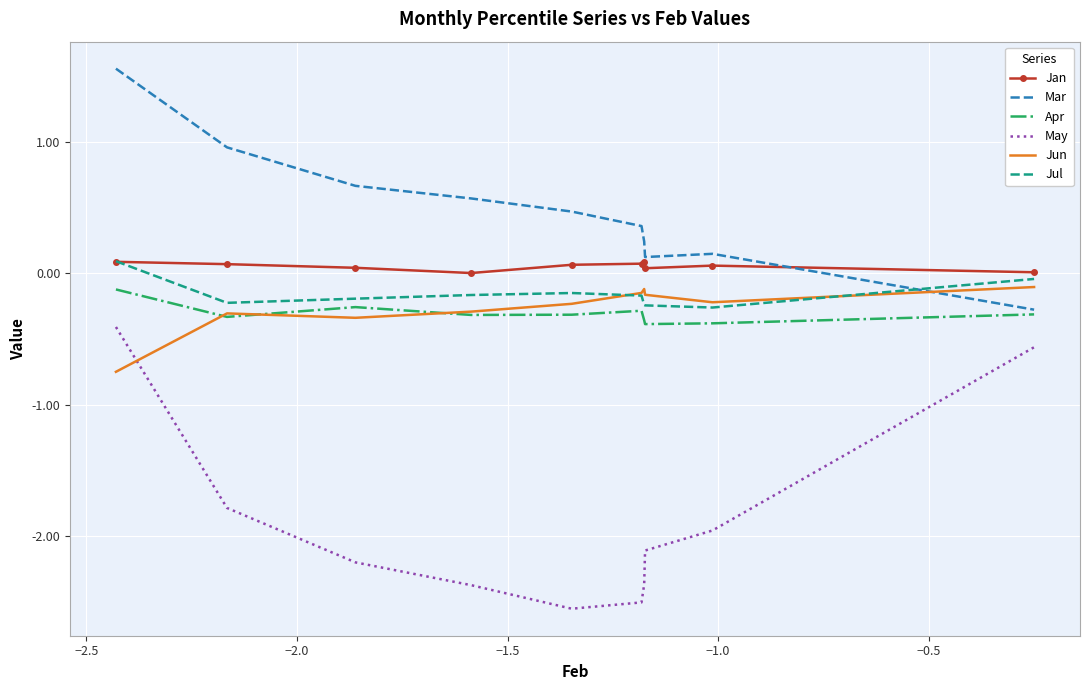

Which series has the widest spread of values?

May